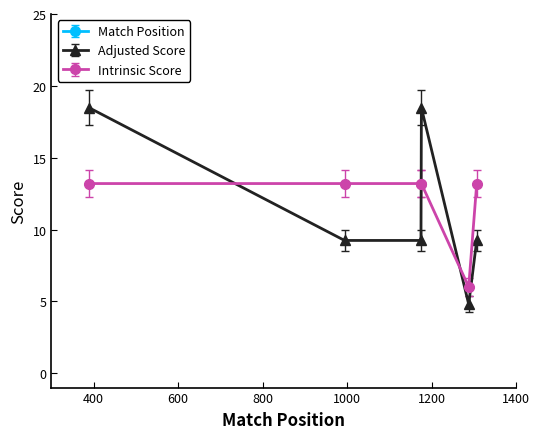

How many values in the Intrinsic Score series are below 13?

1